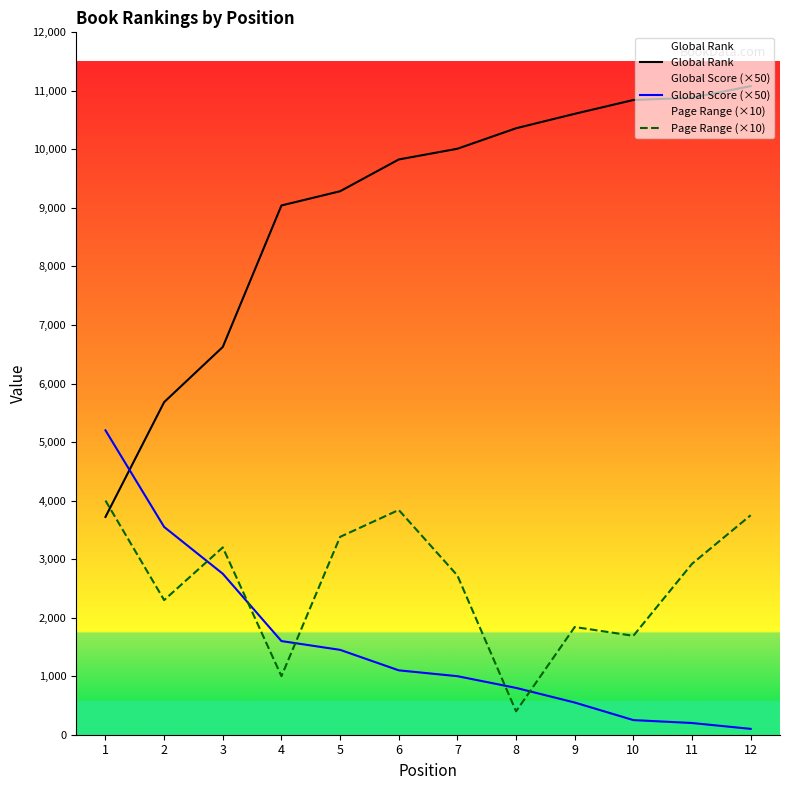

Reading left to right, what are all the values shown in this chart?

Global Rank: 1=3721	2=5682	3=6625	4=9042	5=9285	6=9828	7=10011	8=10361	9=10608	10=10844	11=10883	12=11081
Global Score (×50): 1=5200	2=3550	3=2750	4=1600	5=1450	6=1100	7=1000	8=800	9=550	10=250	11=200	12=100
Page Range (×10): 1=4000	2=2300	3=3200	4=1000	5=3380	6=3840	7=2720	8=400	9=1840	10=1690	11=2920	12=3750